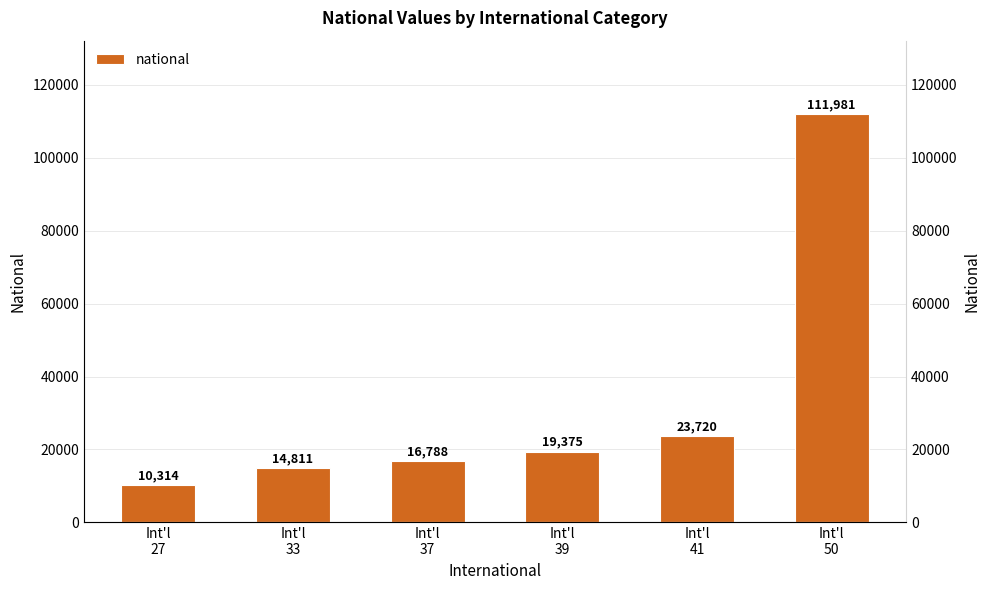

Is it true that the value at Int'l
37 is 16788?

True